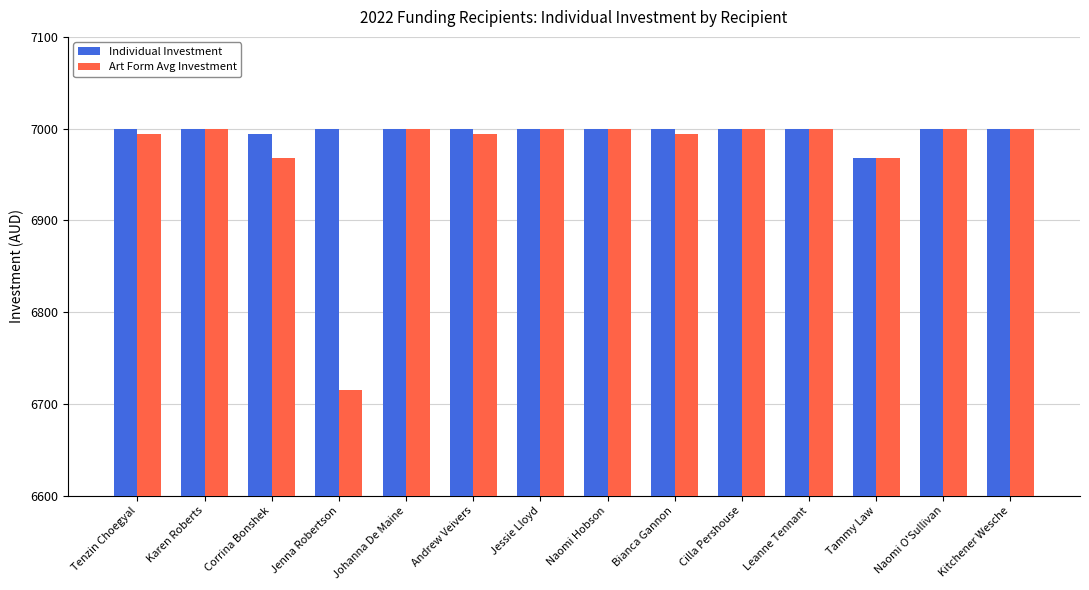

Which series changed the most between Jenna Robertson and Johanna De Maine?

Art Form Avg Investment